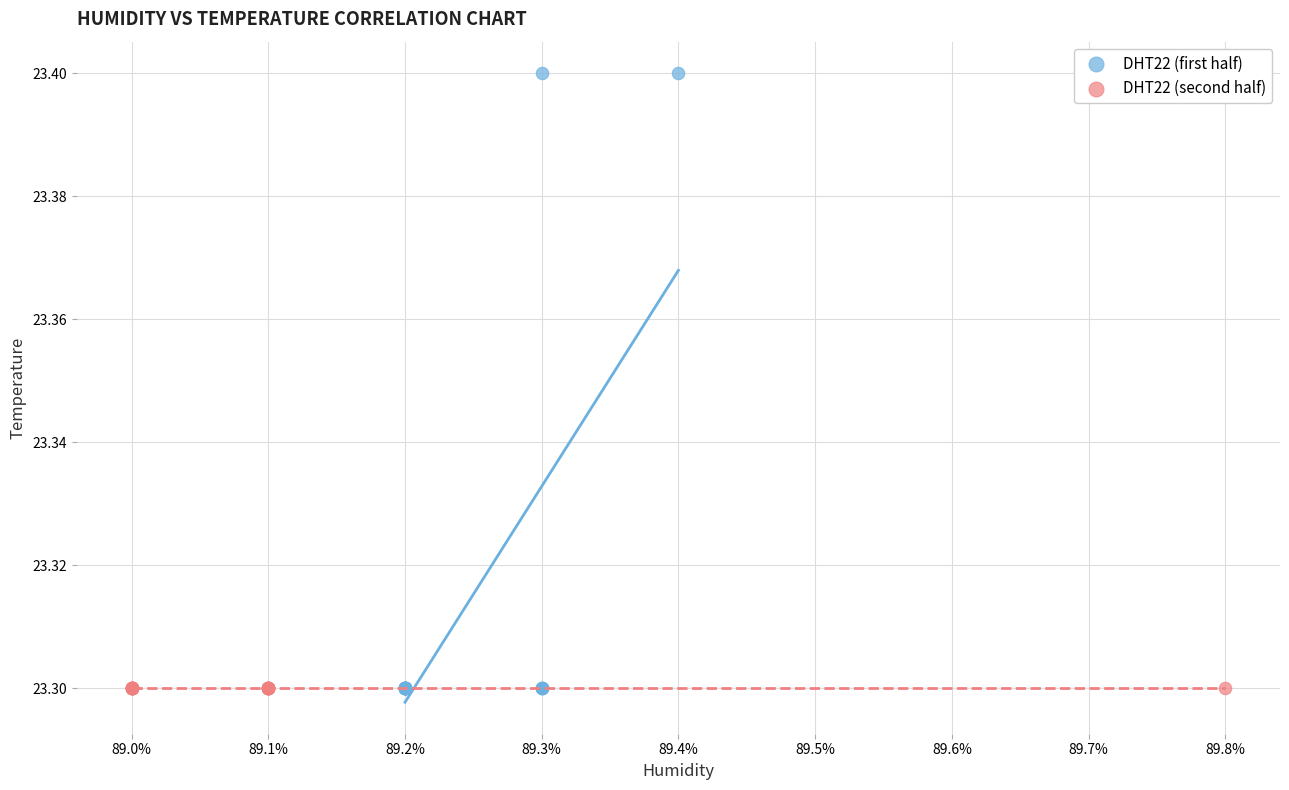

Which series contains the highest Y value?

DHT22 (first half)